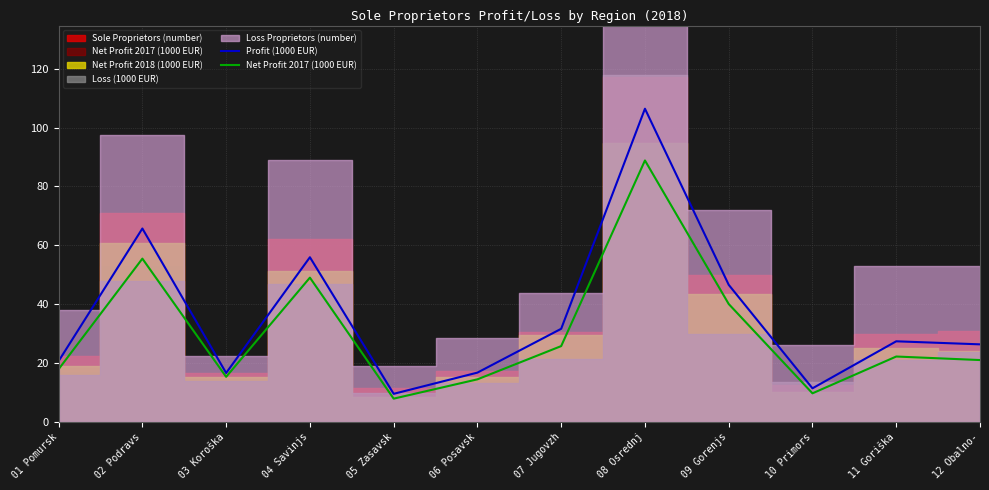

True or false: Profit (1000 EUR) and Net Profit 2017 (1000 EUR) cross at least once.

False